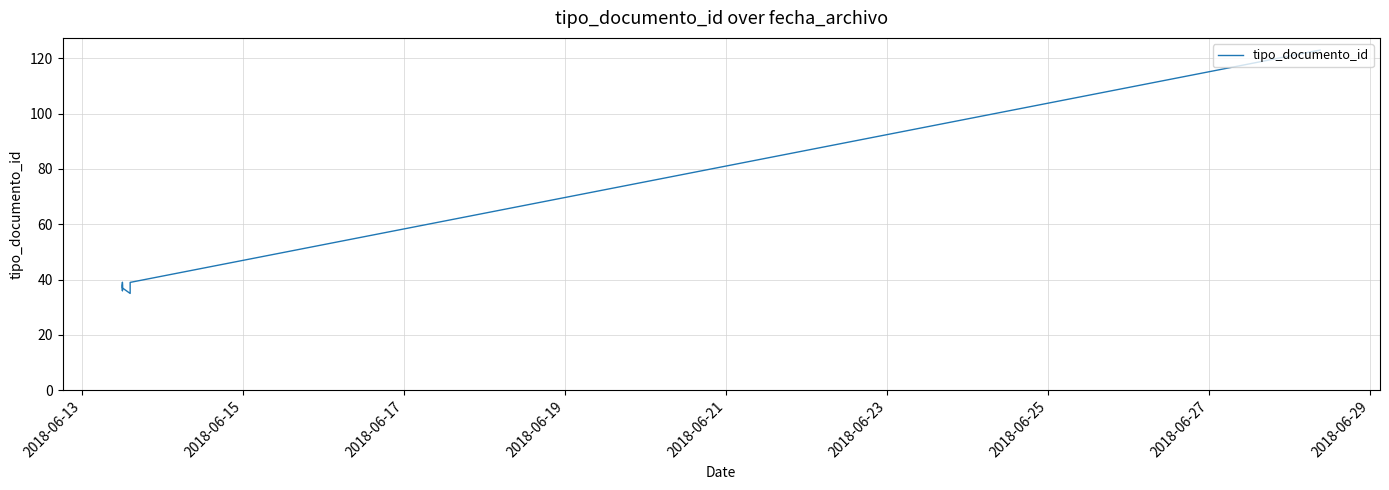

The chart shows a value of 64 at 2018-06-19. True or false?

False